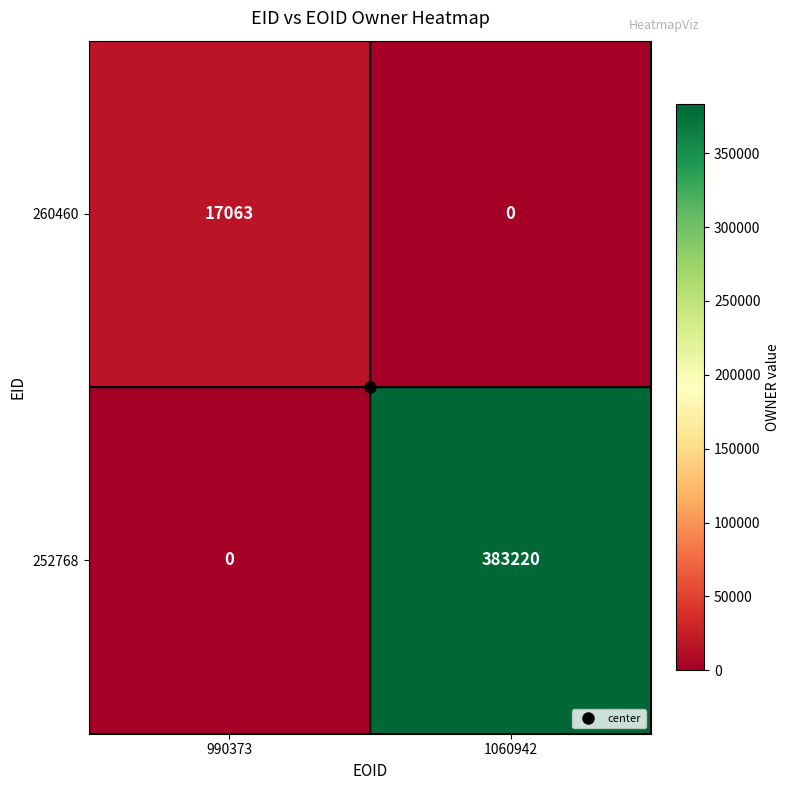

What is the sum of the 260460 values at 990373 and 1060942?

17063